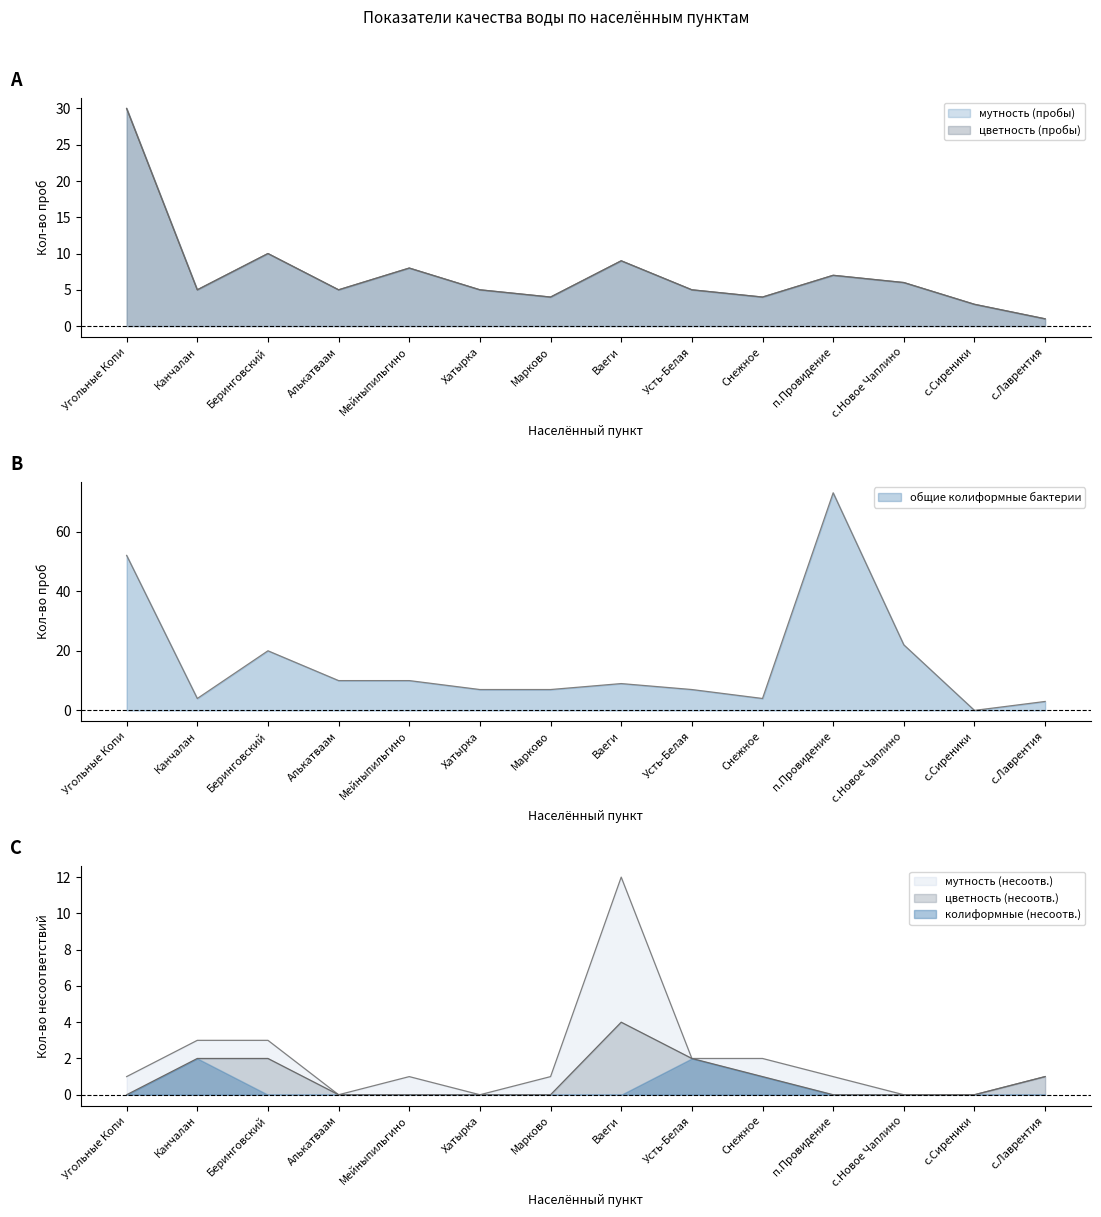

Which category has the highest value in the мутность (пробы) series?

Угольные Копи